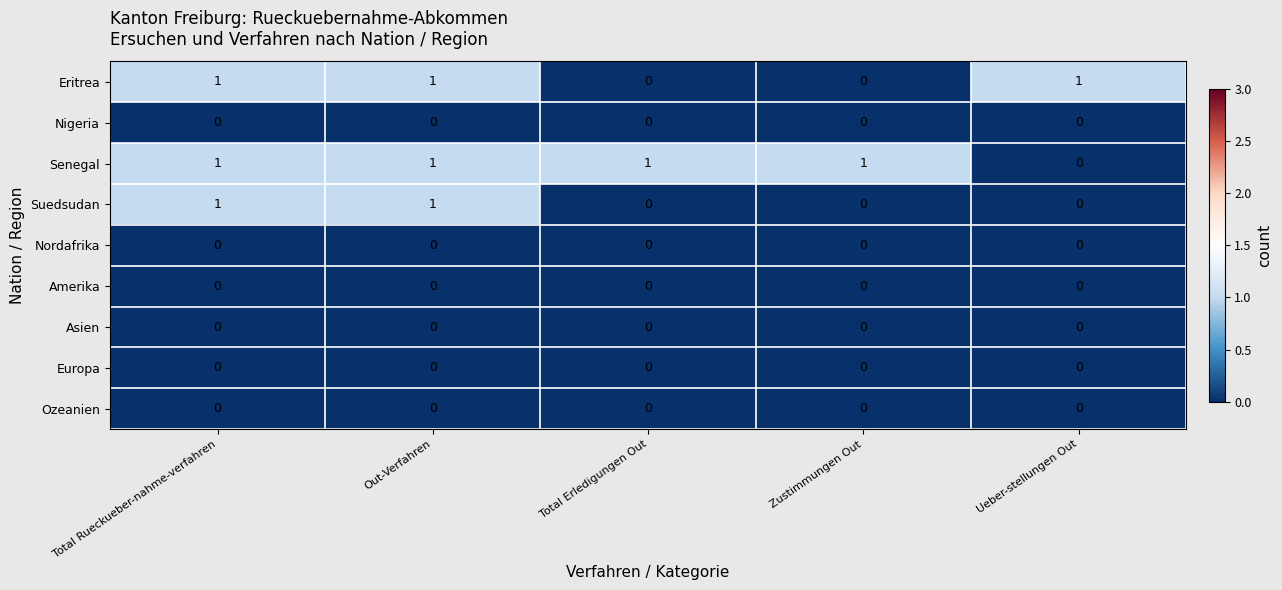

What is the total value across all series at Total Rueckueber-nahme-verfahren?

3